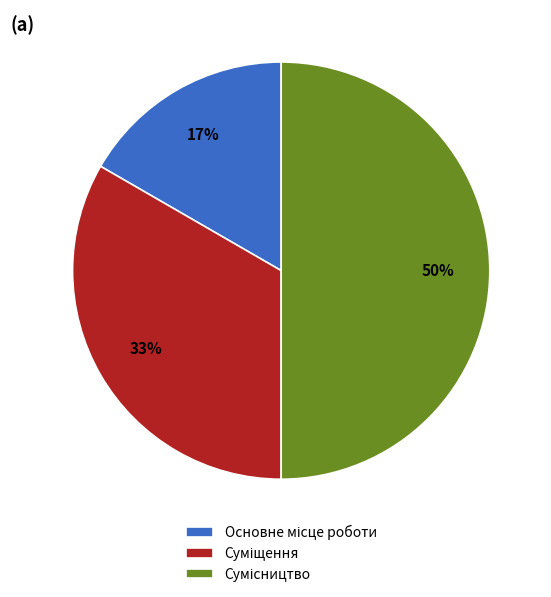

To the nearest percent, what is the difference between the largest and smallest slice percentages?

33%